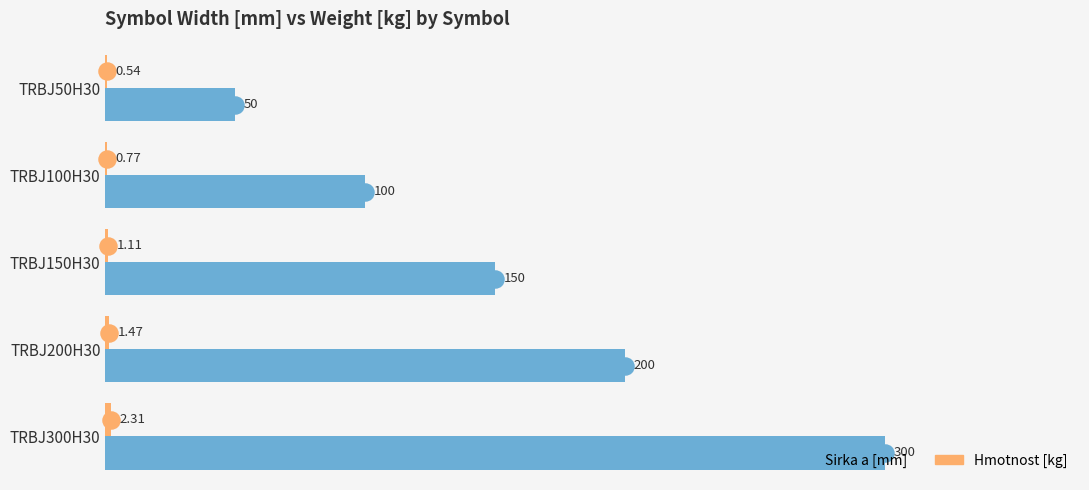

Which series changed the most between TRBJ50H30 and TRBJ200H30?

Sirka a [mm]